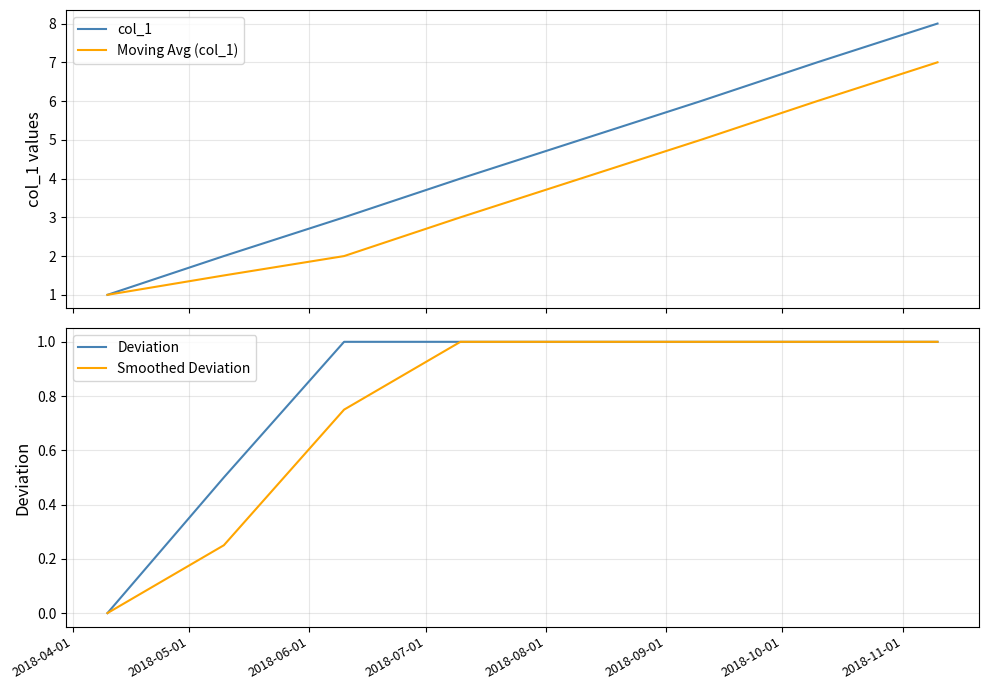

How many series are shown in this chart?

4